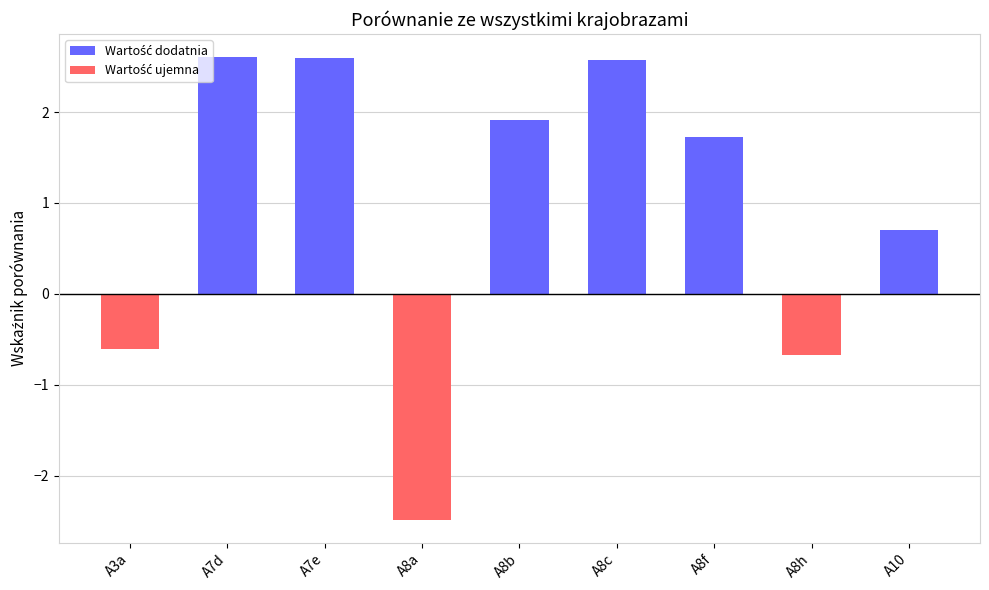

What is the value of the 4th bar from the left?

-2.5